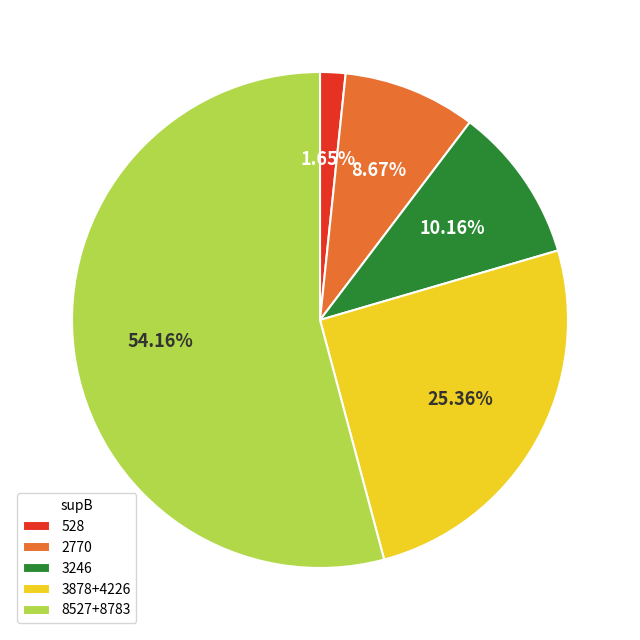

Which has a higher value, 2770 or 3878+4226?

3878+4226